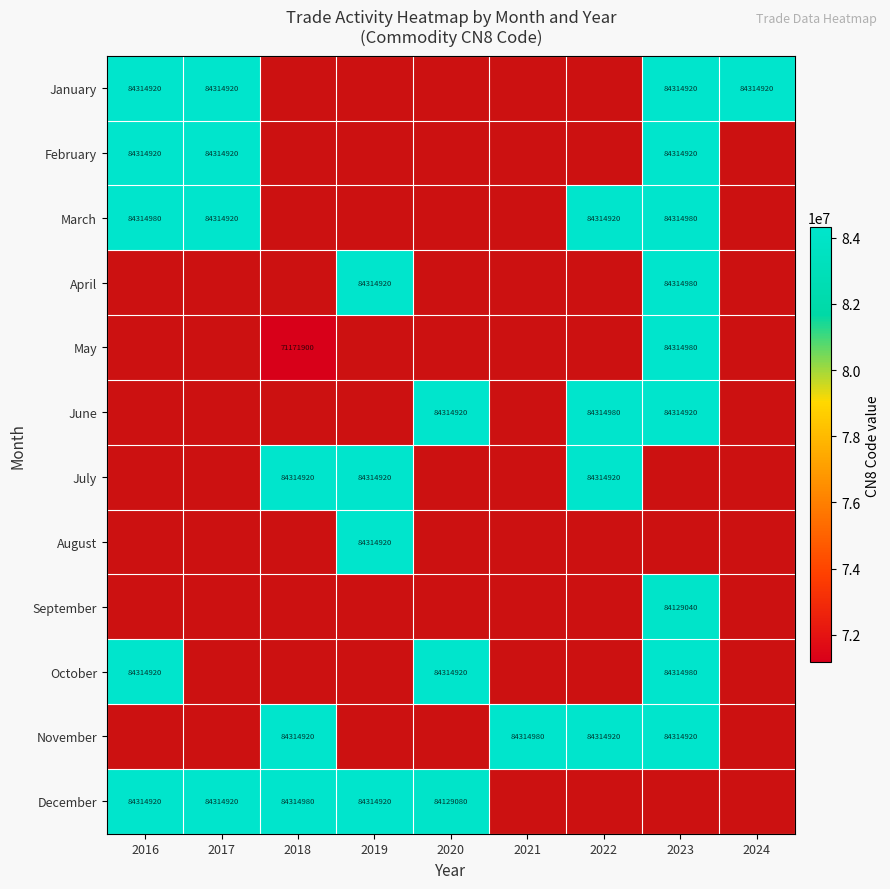

The value of September at 2020 is 0. True or false?

True